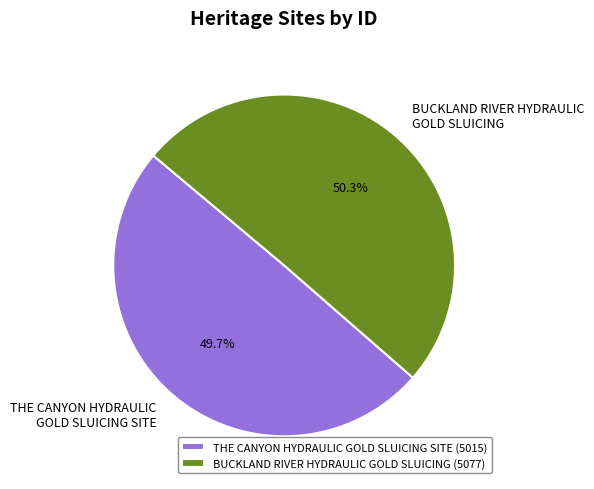

What percentage do THE CANYON HYDRAULIC GOLD SLUICING SITE and BUCKLAND RIVER HYDRAULIC GOLD SLUICING together represent?

100.0%